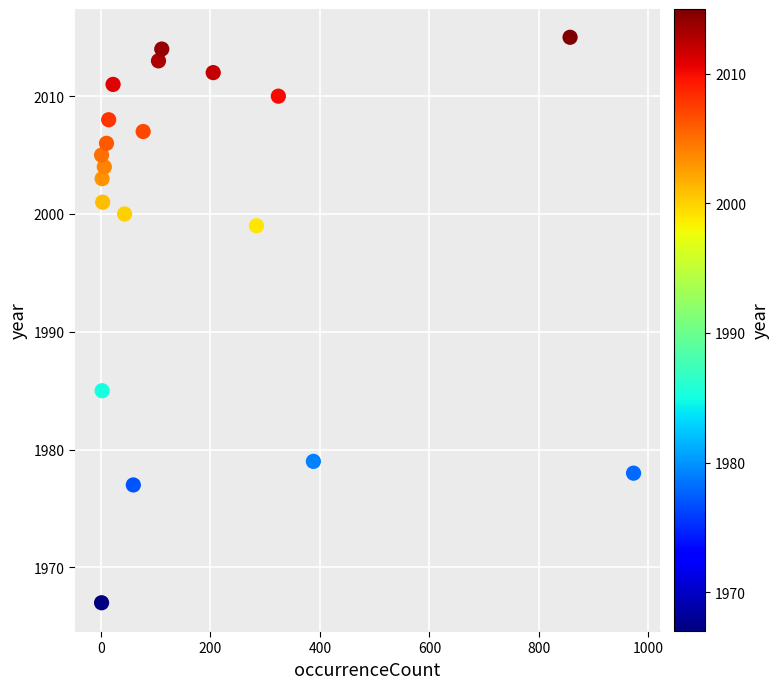

What is the range of X values (max minus min)?

972